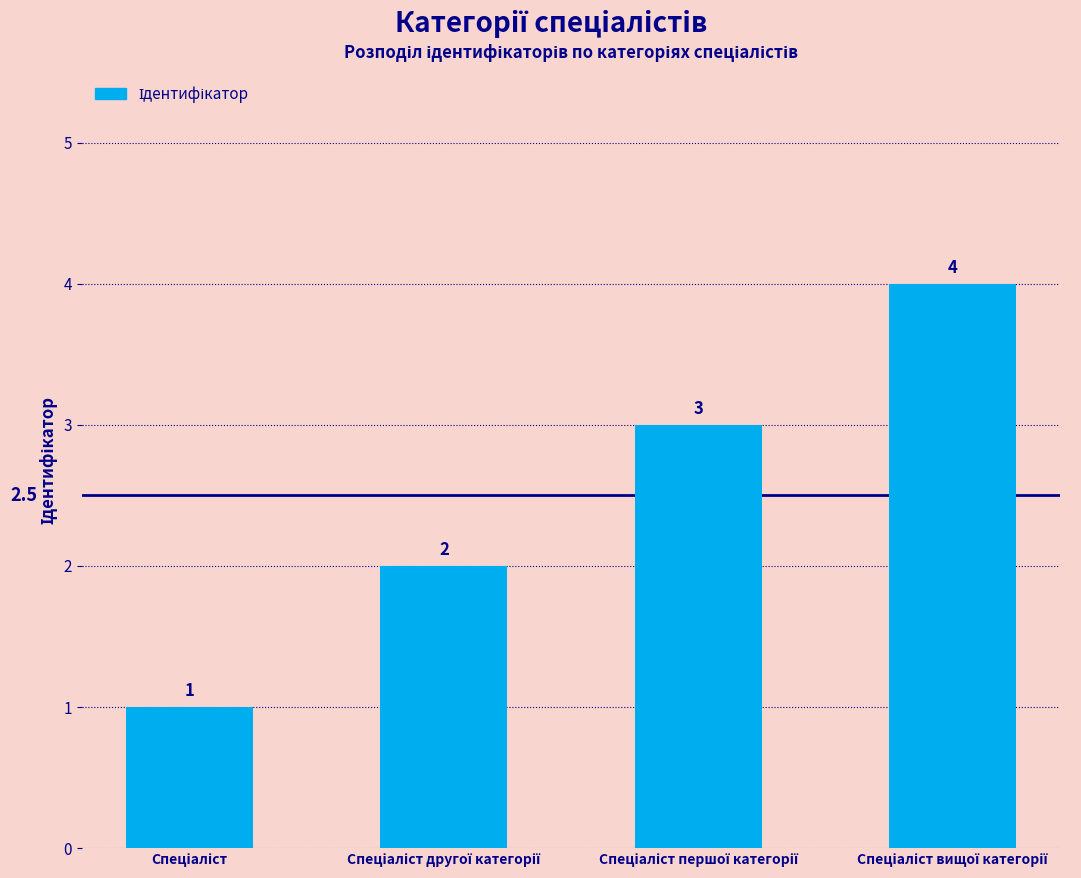

What is the greatest value displayed?

4